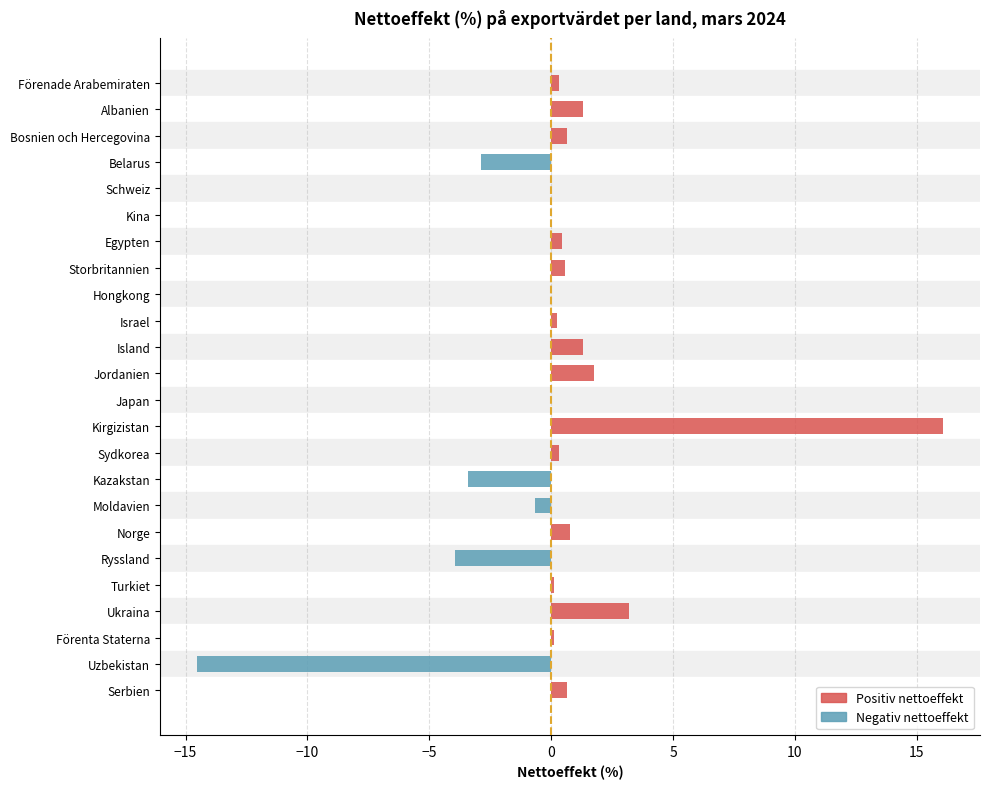

What is the difference between the second highest and second lowest values in the Negativ nettoeffekt series?

4.0